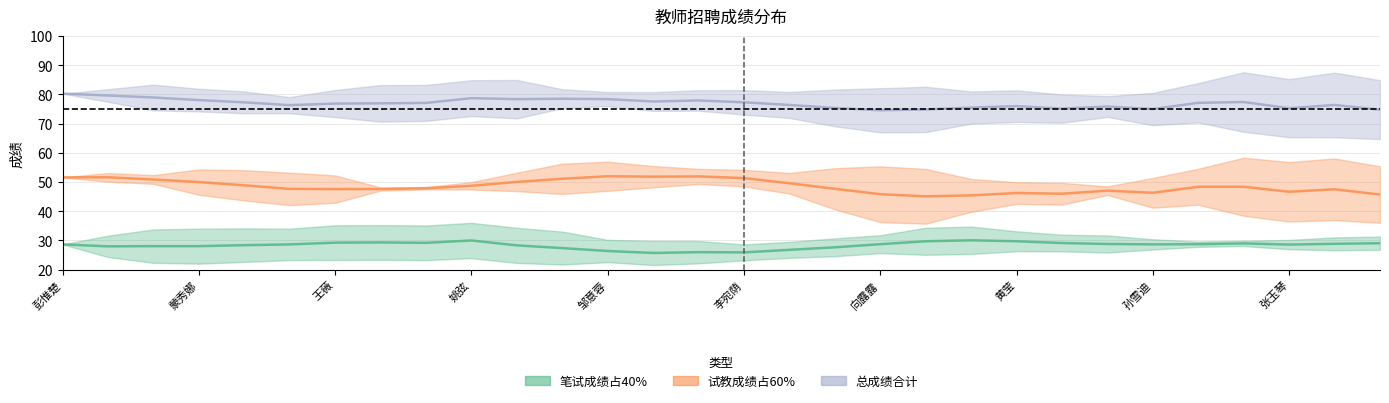

What are all the series names shown in the legend?

笔试成绩占40%, 试教成绩占60%, 总成绩合计